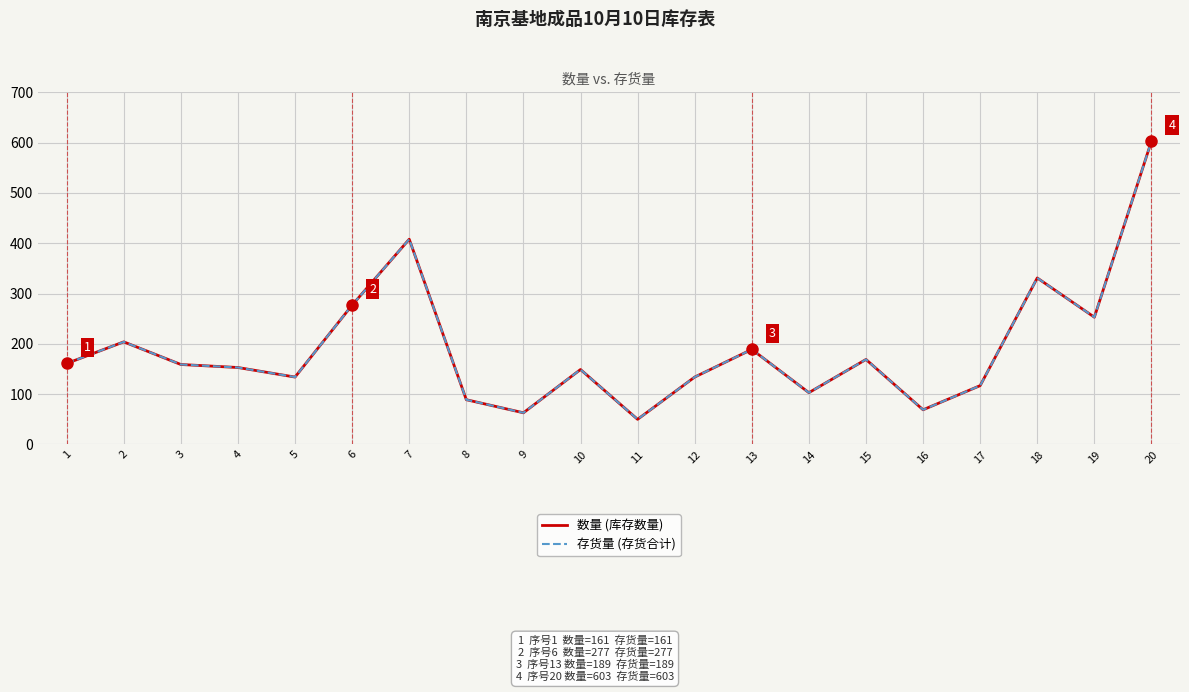

What is the average value of the 存货量 (存货合计) series?

191